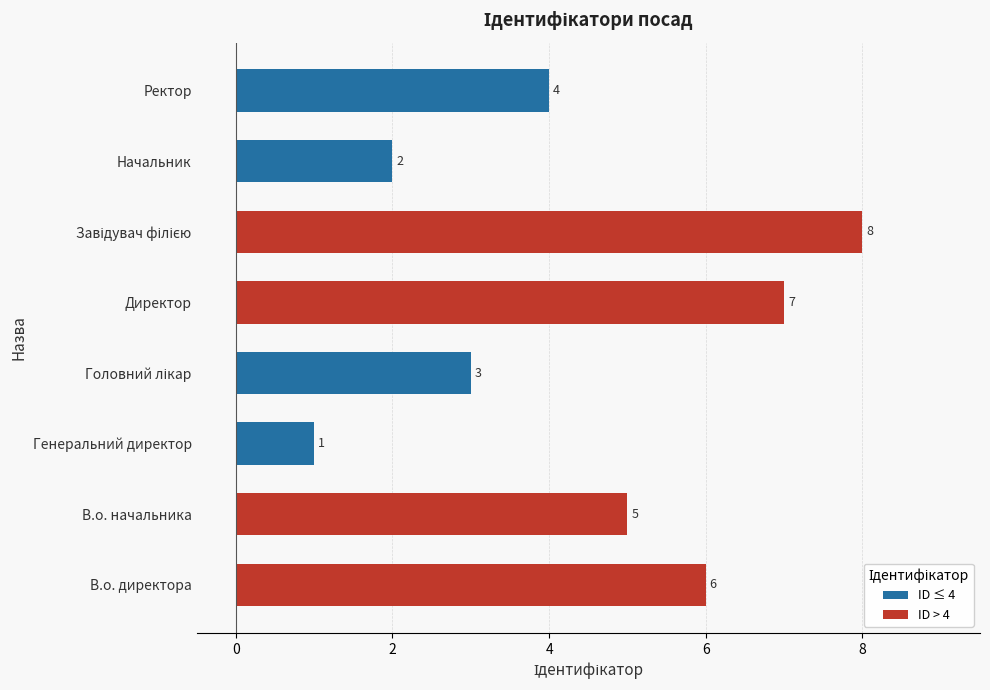

Reading left to right, extract all data points from this chart.

В.о. директора=6	В.о. начальника=5	Генеральний директор=1	Головний лікар=3	Директор=7	Завідувач філією=8	Начальник=2	Ректор=4